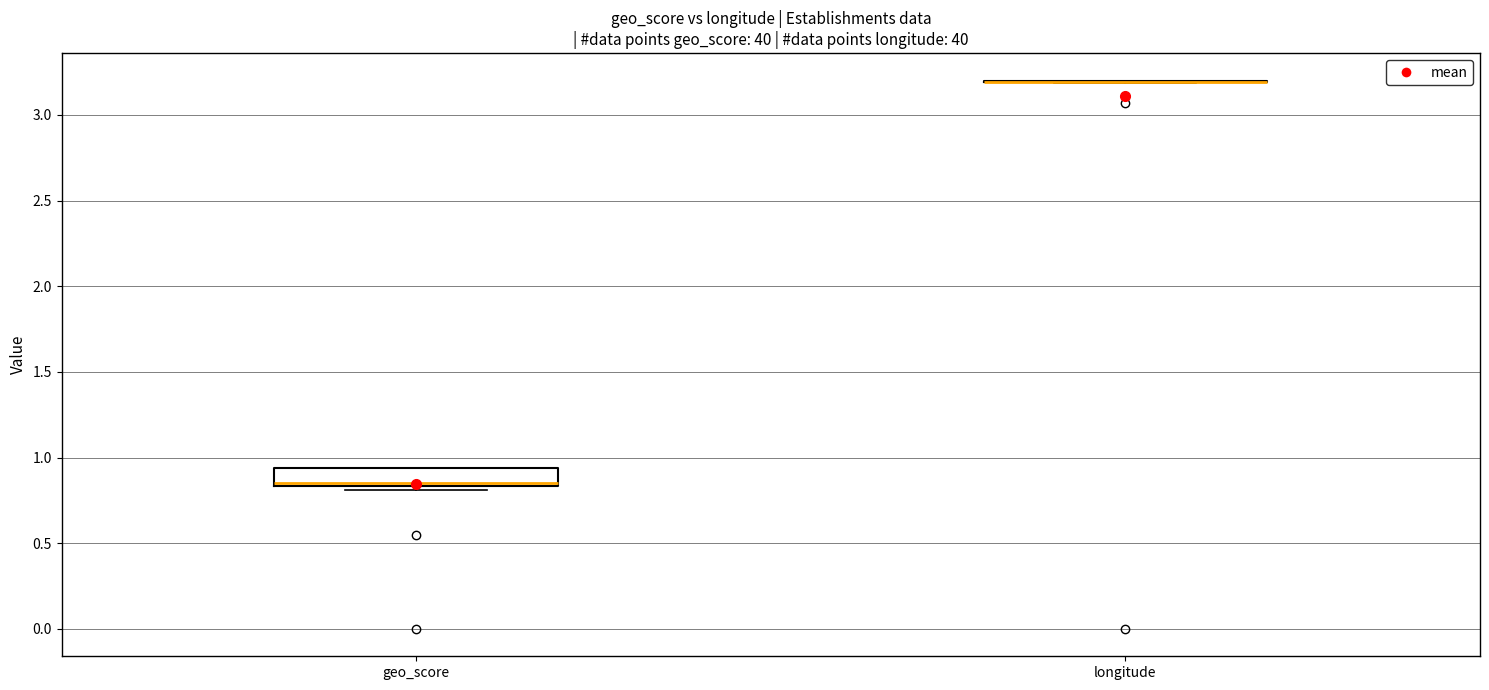

Reading left to right, read every box against the y-axis: the position of its median line, the range the box covers, and the ends of its whiskers. The values are not printed on the chart, so give them approximately, as read against the axis.

geo_score: median 0.85 (just above the box's lower edge), box 0.85 to 0.95, whiskers 0.80 to 0.95
longitude: box collapsed to a line at 3.20, whiskers 3.20 to 3.20